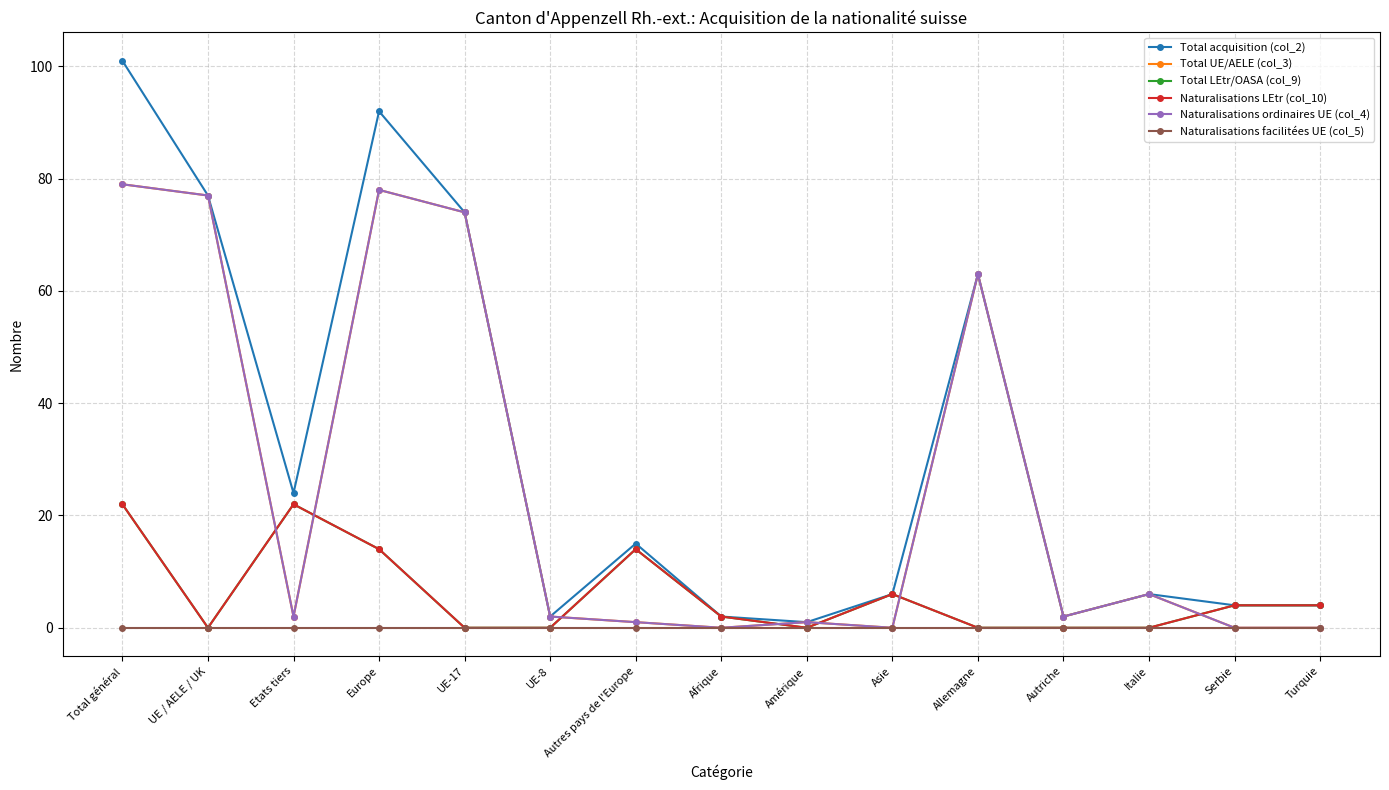

What is the difference between the second highest and minimum values in the Total UE/AELE (col_3) series?

78